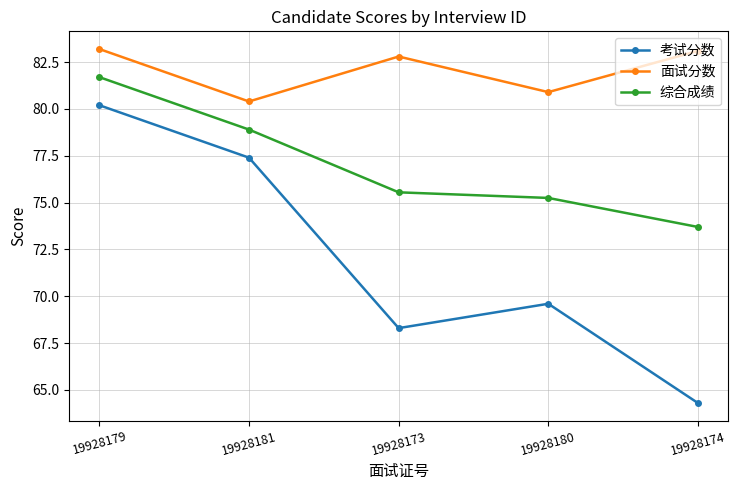

How many series are shown in this chart?

3